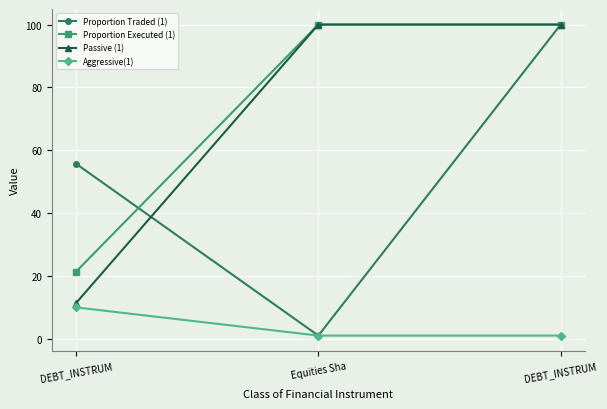

Does the chart have visible grid lines?

Yes